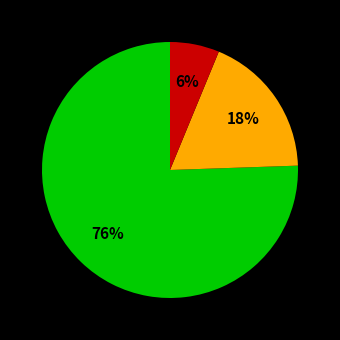

Is there any slice that represents more than half of the pie?

Yes